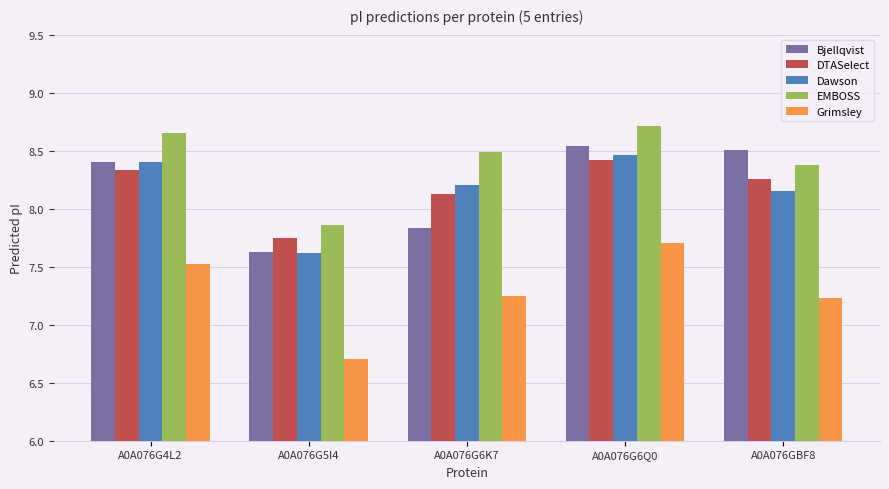

At which label does Grimsley reach its minimum?

A0A076G5I4